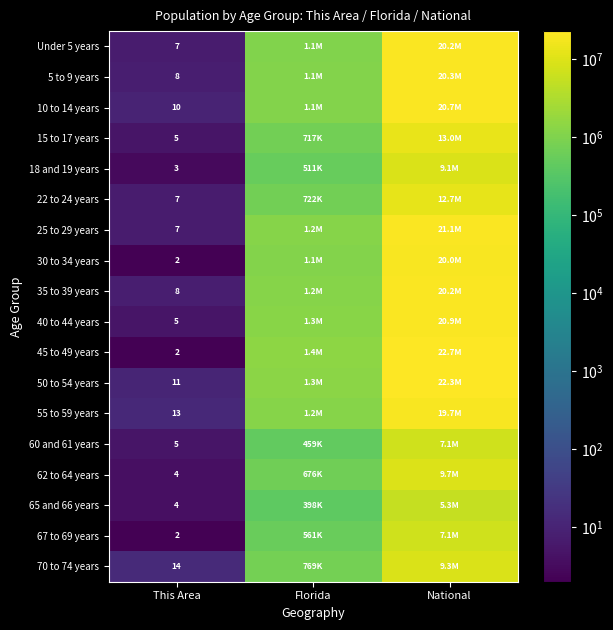

Count the number of categories in the chart.

3